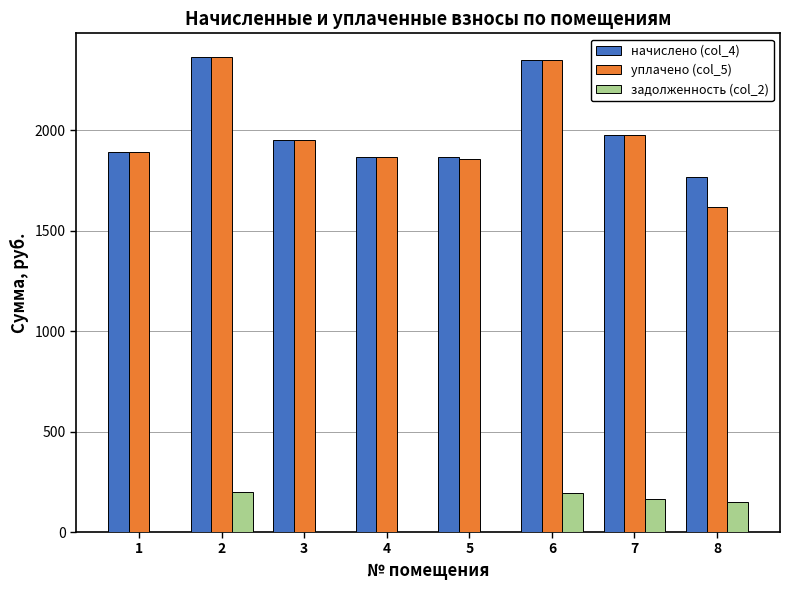

Are the bars grouped side by side (vs. stacked)?

Yes